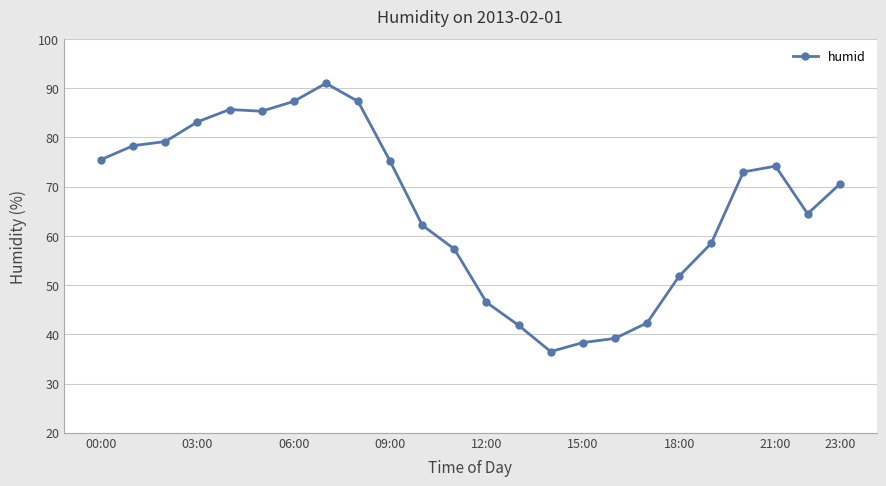

What is the smallest value displayed?

36.5